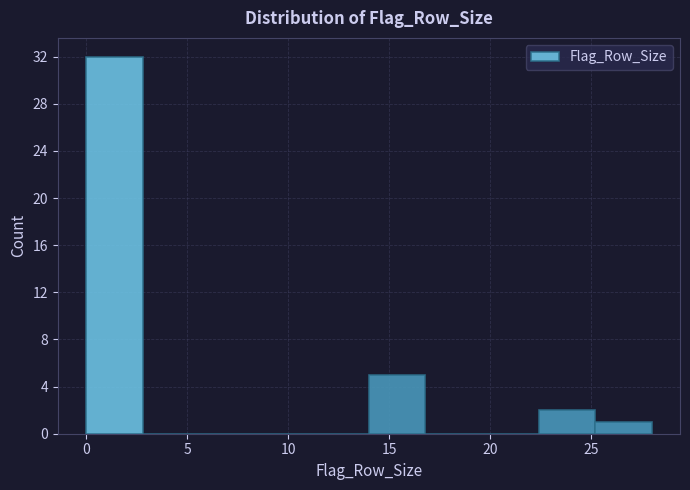

Which range on the x-axis has the tallest bar?

0.0 to 2.8